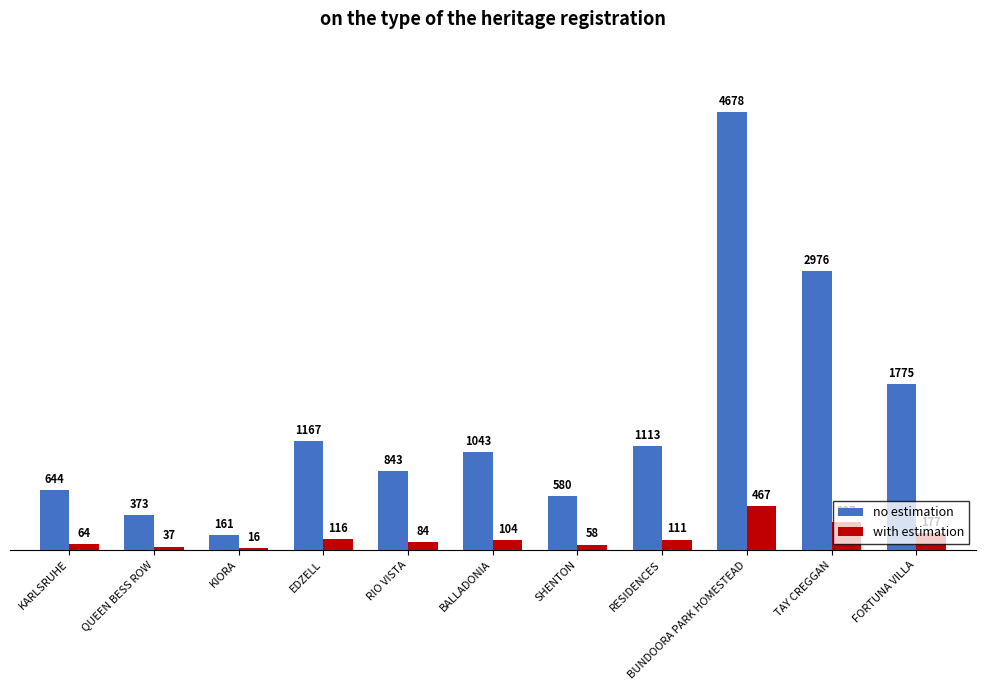

Is the value of with estimation at RESIDENCES greater than the value of no estimation at QUEEN BESS ROW?

No